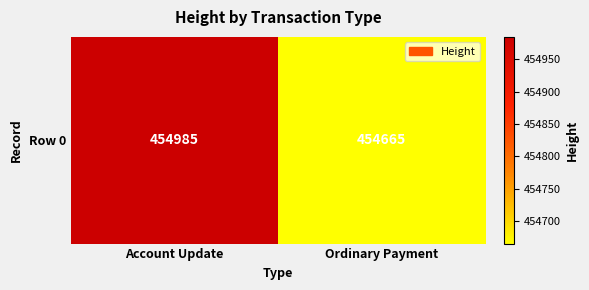

What is the change in value from Account Update to Ordinary Payment?

-320